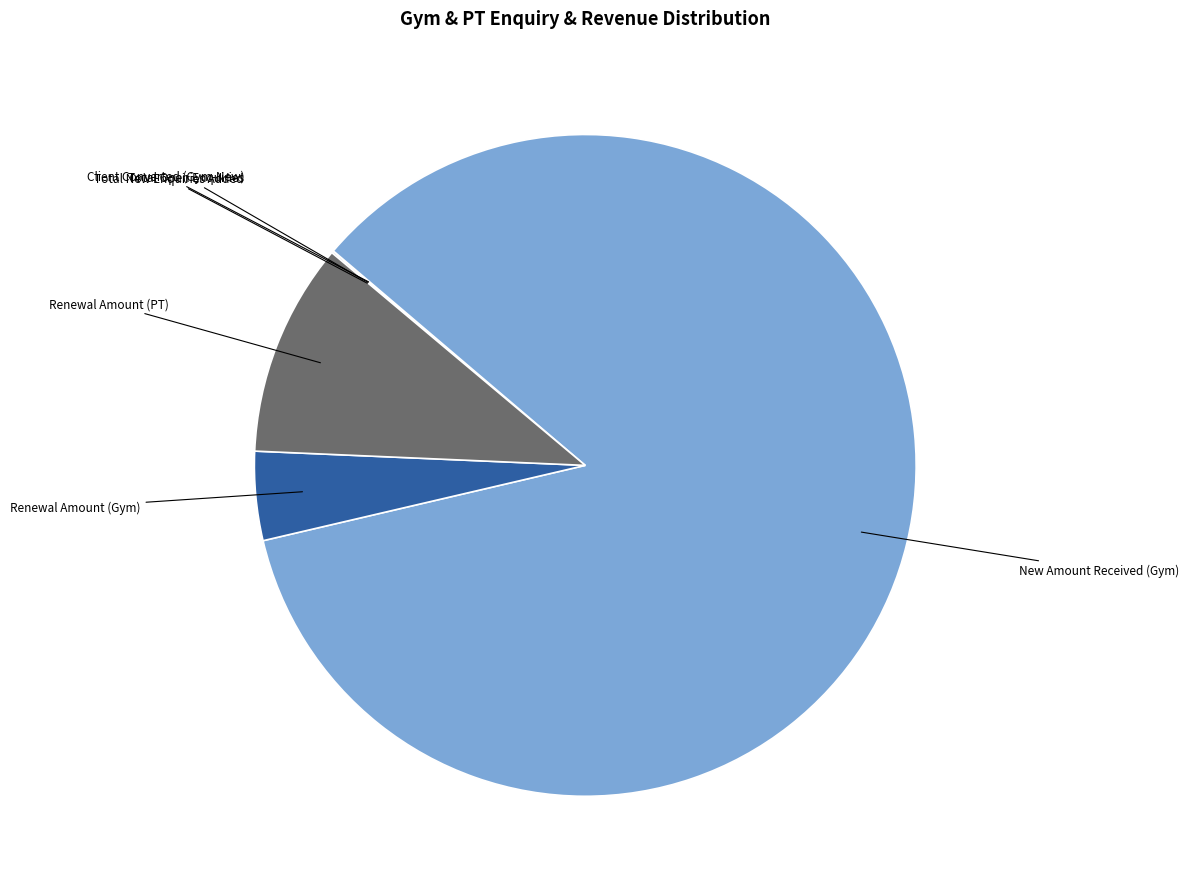

Which category has the biggest portion of the pie?

New Amount Received (Gym)